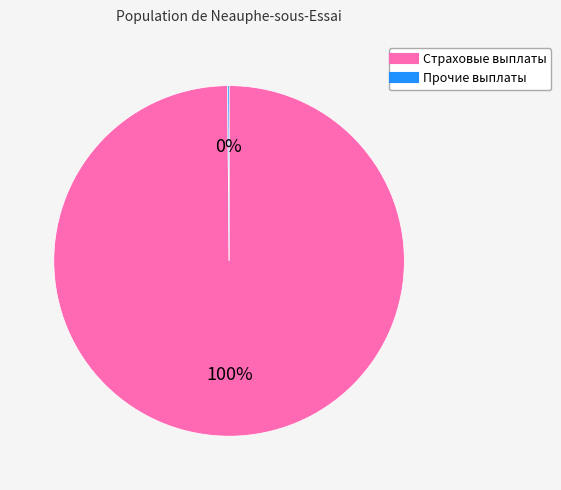

To the nearest percent, what is the average slice percentage?

50%